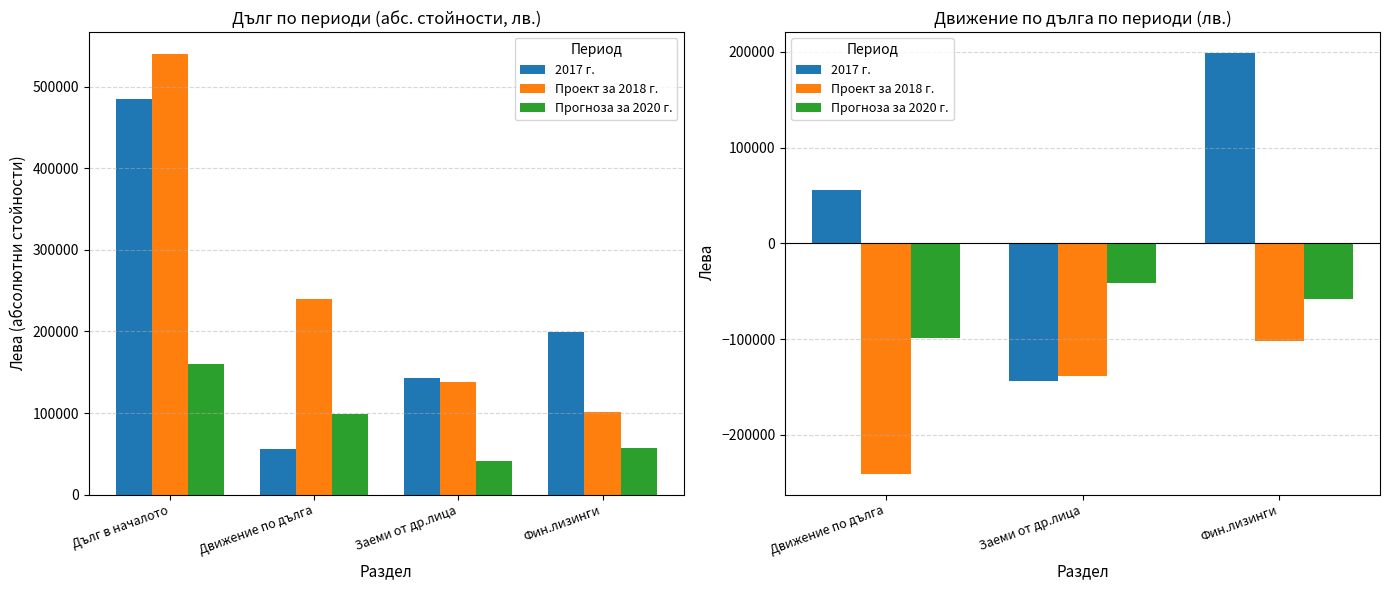

Is the value of Прогноза за 2020 г. at Заеми от др.лица greater than the value of 2017 г. at Фин.лизинги?

No